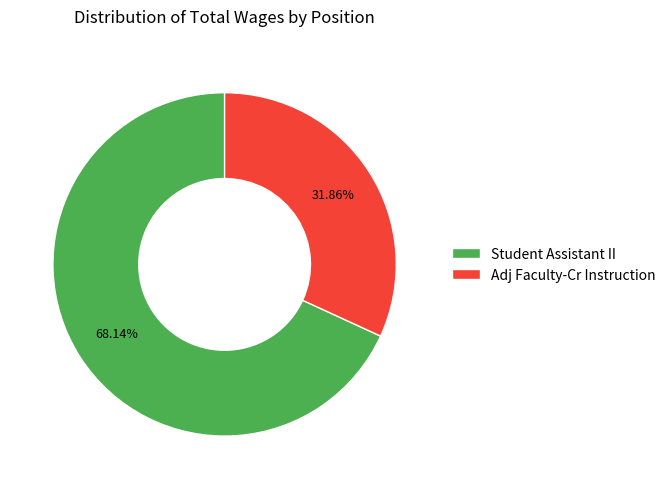

To the nearest percent, what percentage of the pie is Adj Faculty-Cr Instruction?

32%